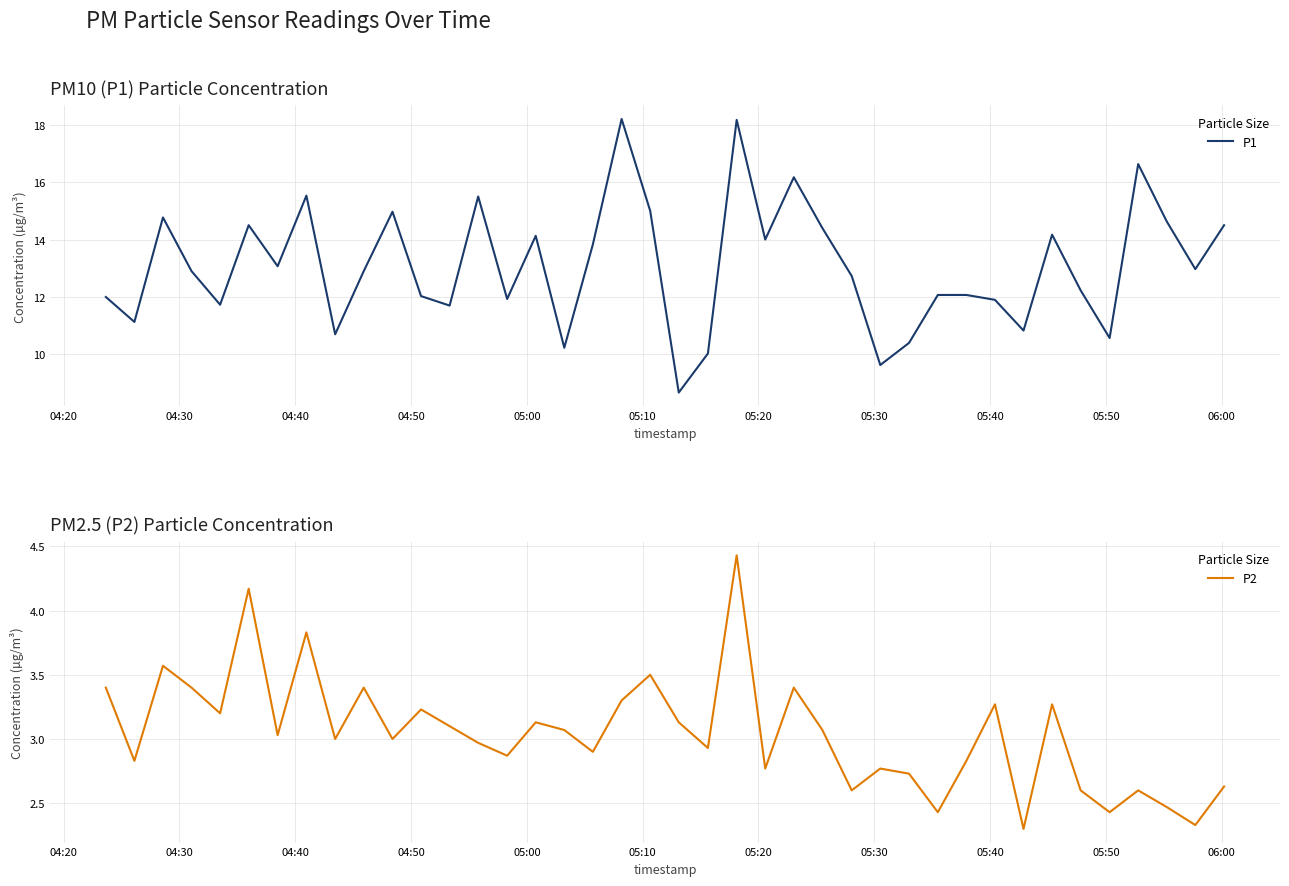

What is the highest value of the P2 series?

4.4